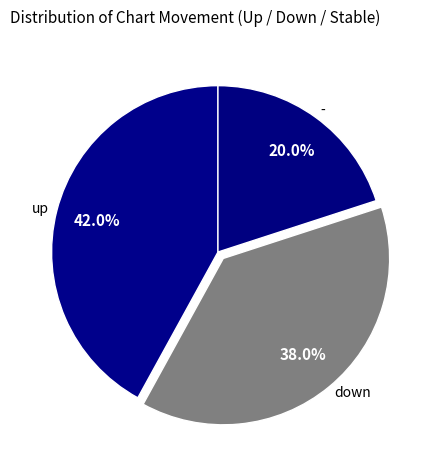

Rank the categories by value from highest to lowest.

up, down, -